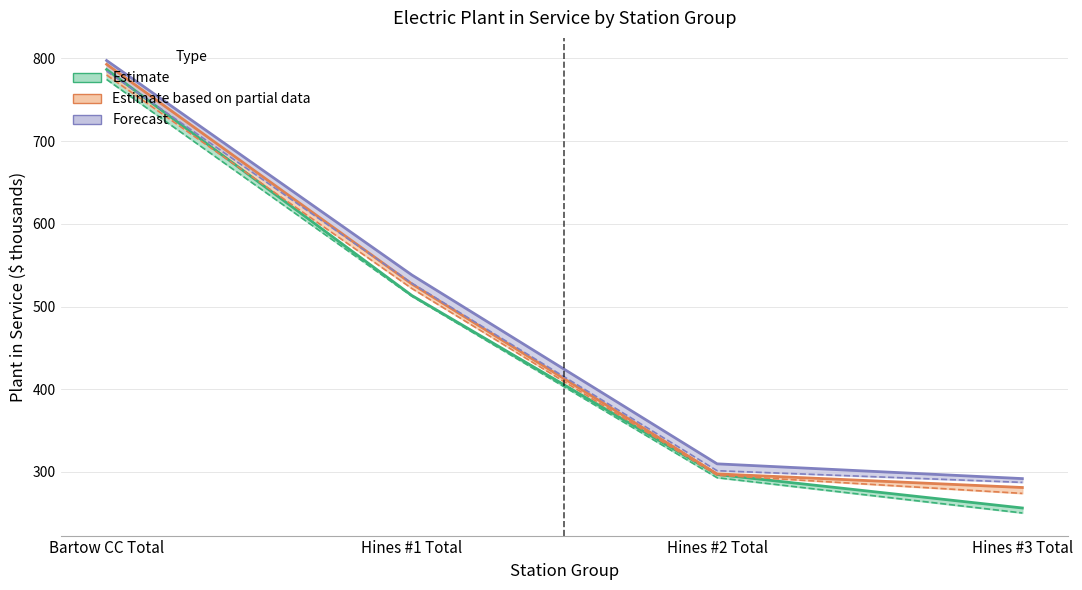

True or false: 2026 Lower Bound and 2025 Lower Bound intersect in this chart.

False